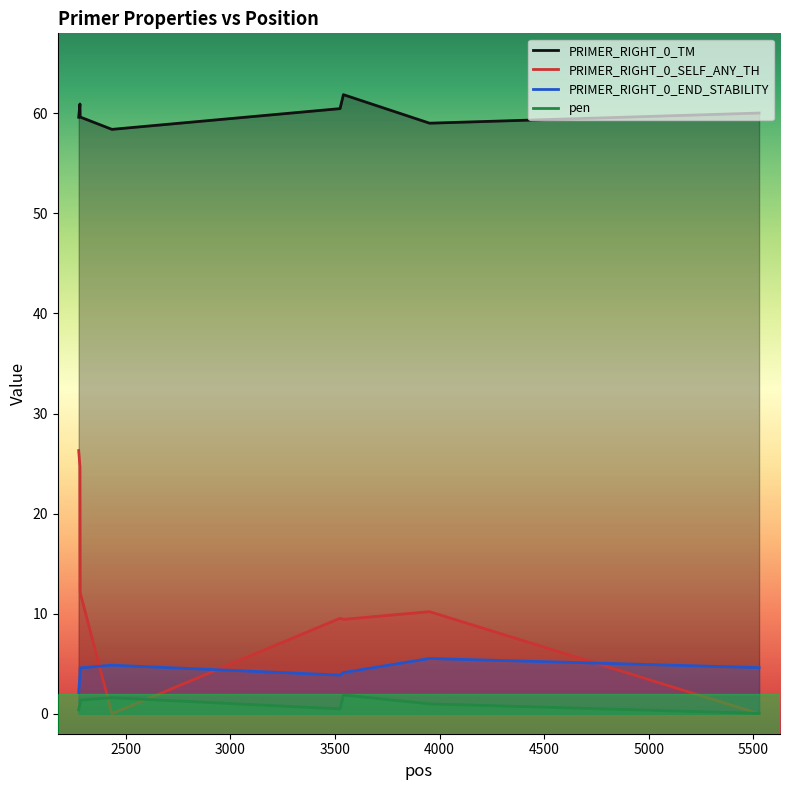

What is the value of the pen point at the 4th from the left?

1.6